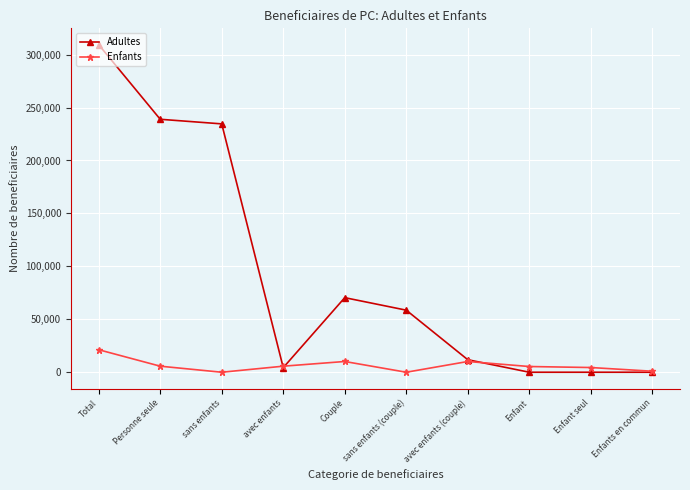

At which category is the sum across all series the highest?

Total